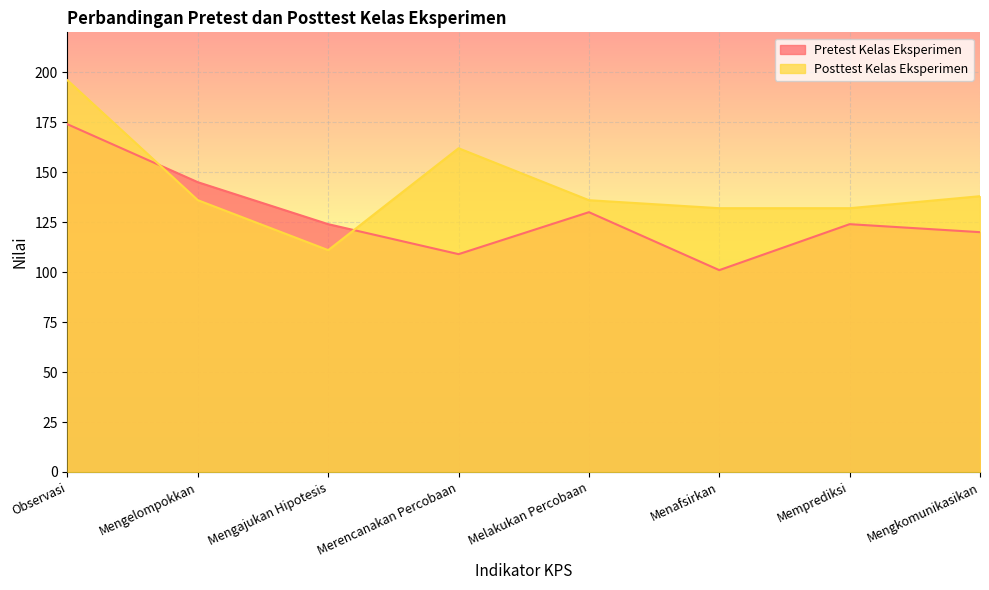

List the series in order of their peak value, lowest first.

Pretest Kelas Eksperimen, Posttest Kelas Eksperimen